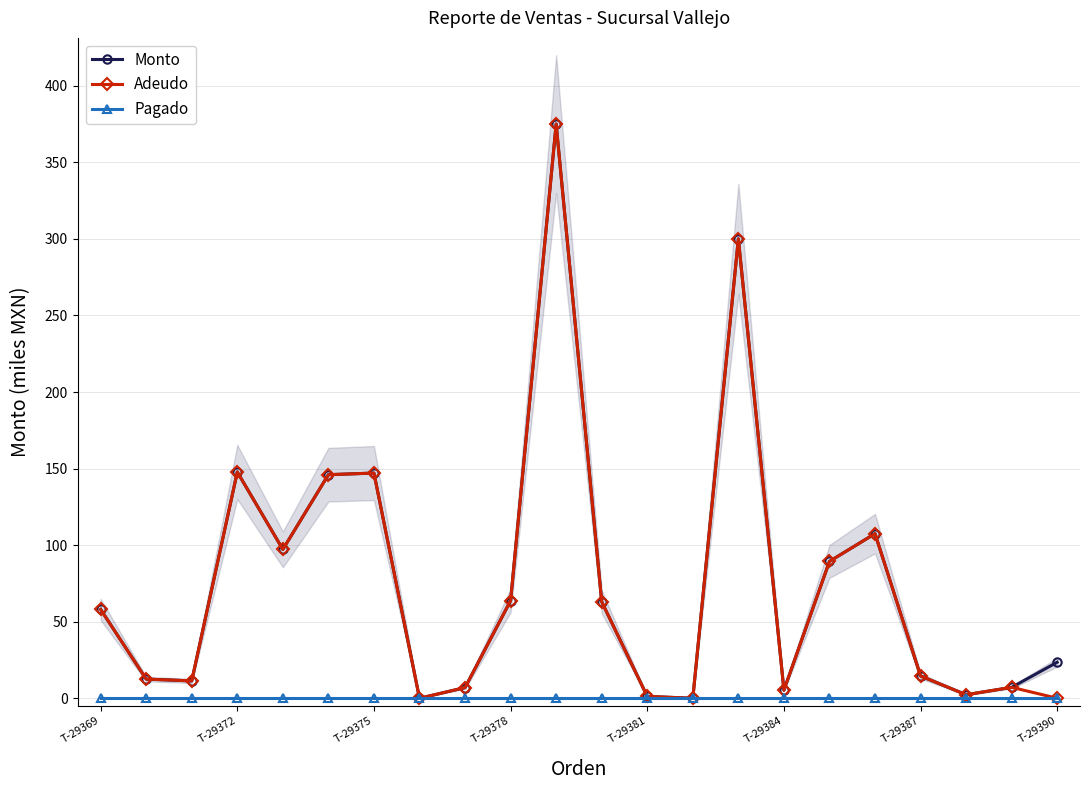

The Adeudo series shows 7.1 at 20. True or false?

True